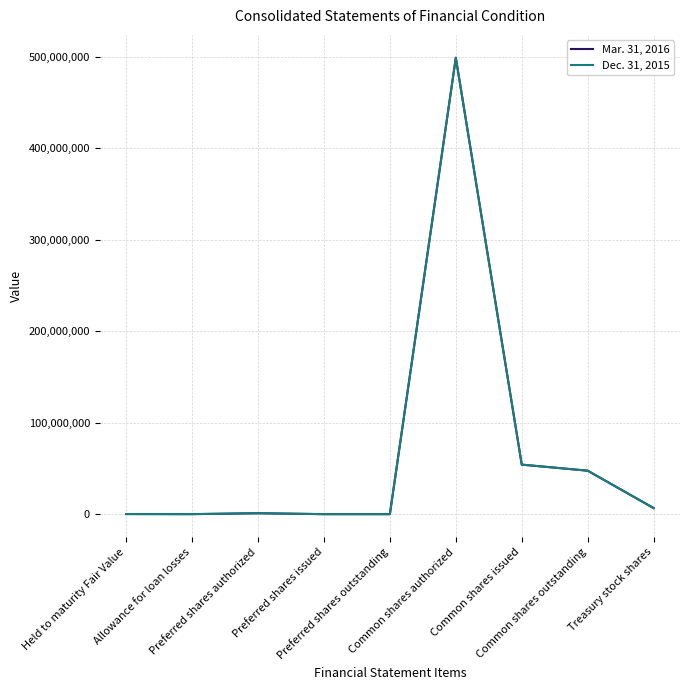

After their last crossing, which series has the higher values: Dec. 31, 2015 or Mar. 31, 2016?

Mar. 31, 2016